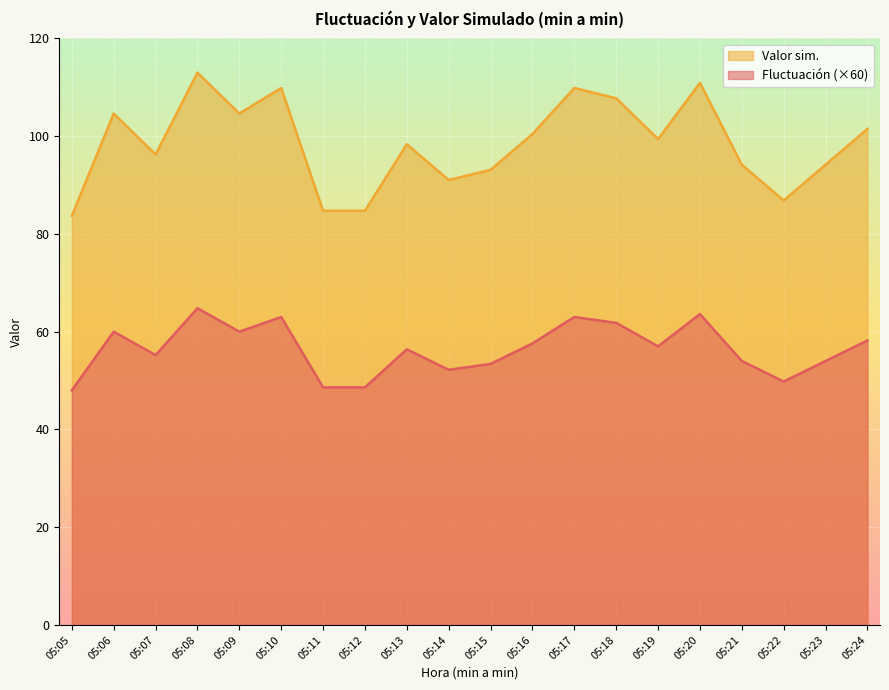

Reading left to right, transcribe all the data shown in this chart.

Fluctuación: 48.0	60.0	55.2	64.8	60.0	63.0	48.6	48.6	56.4	52.2	53.4	57.6	63.0	61.8	57.0	63.6	54.0	49.8	54.0	58.2
Valor sim.: 83.7	104.6	96.2	113.0	104.6	109.8	84.7	84.7	98.3	91.0	93.1	100.4	109.8	107.8	99.4	110.9	94.2	86.8	94.2	101.5